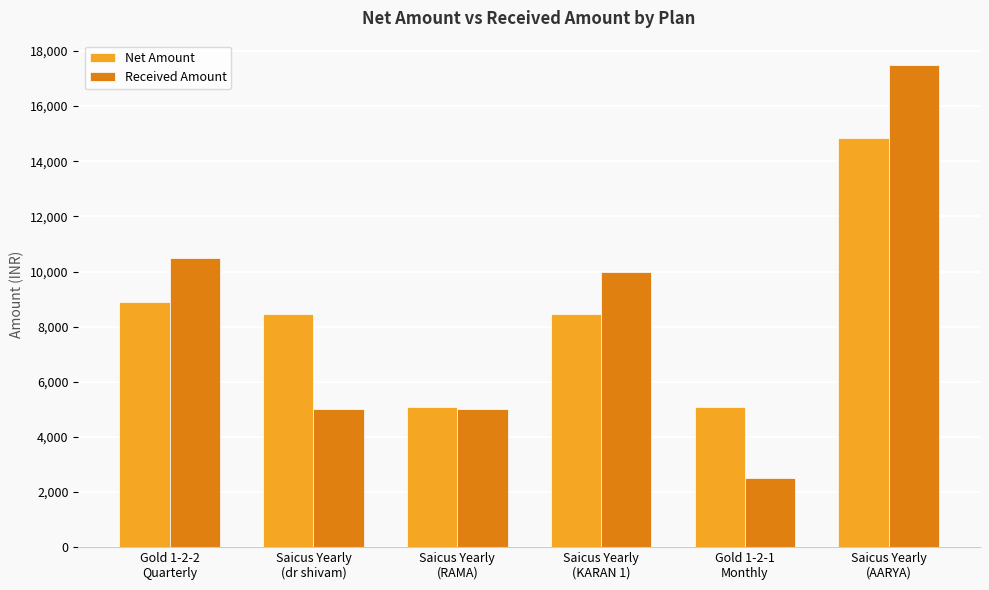

Rank the series by their maximum value, from highest to lowest.

Received Amount, Net Amount